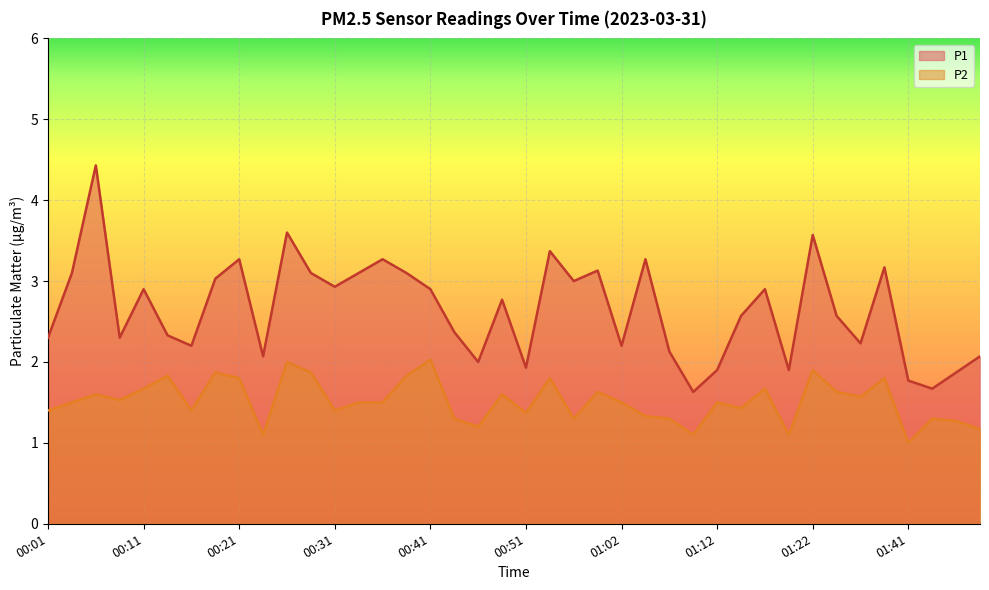

What value does the P2 series have at 00:59?

1.6